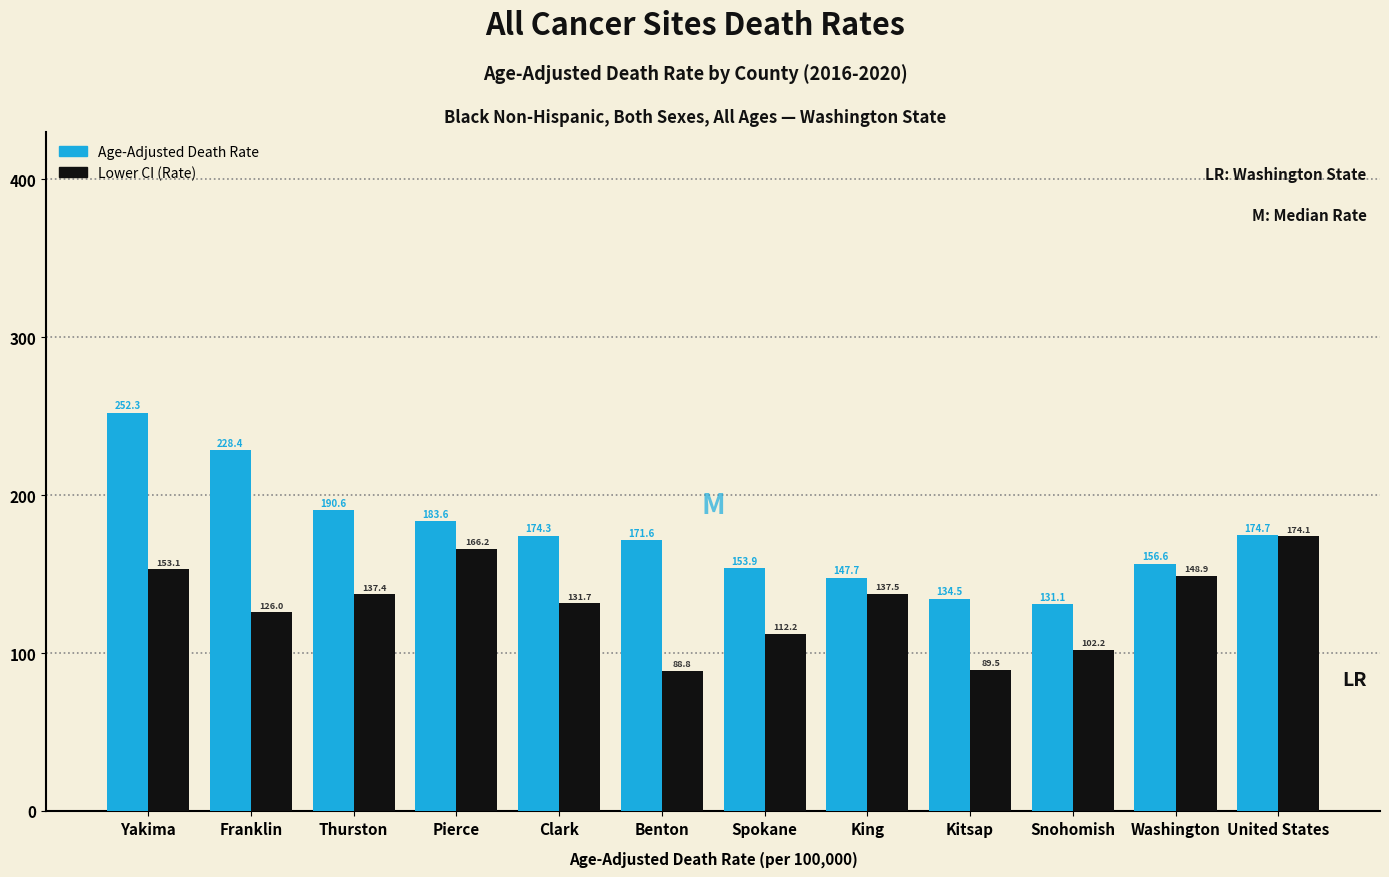

Reading left to right, what are all the values shown in this chart?

Age-Adjusted Death Rate: Yakima=252.3	Franklin=228.4	Thurston=190.6	Pierce=183.6	Clark=174.3	Benton=171.6	Spokane=153.9	King=147.7	Kitsap=134.5	Snohomish=131.1	Washington=156.6	United States=174.7
Lower CI (Rate): Yakima=153.1	Franklin=126.0	Thurston=137.4	Pierce=166.2	Clark=131.7	Benton=88.8	Spokane=112.2	King=137.5	Kitsap=89.5	Snohomish=102.2	Washington=148.9	United States=174.1